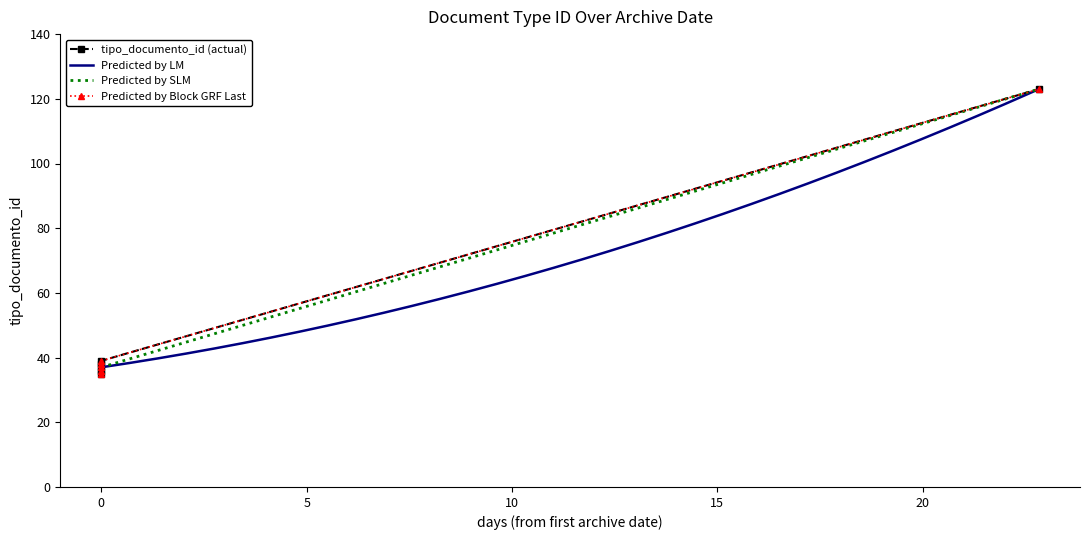

What is the minimum value for Predicted by LM?

37.0